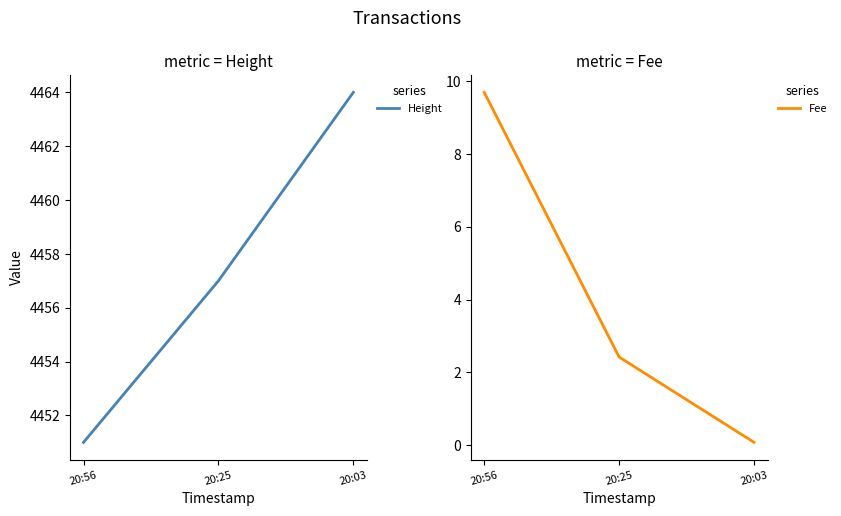

Is the value of Fee at 20:03 greater than the value of Height at 20:25?

No